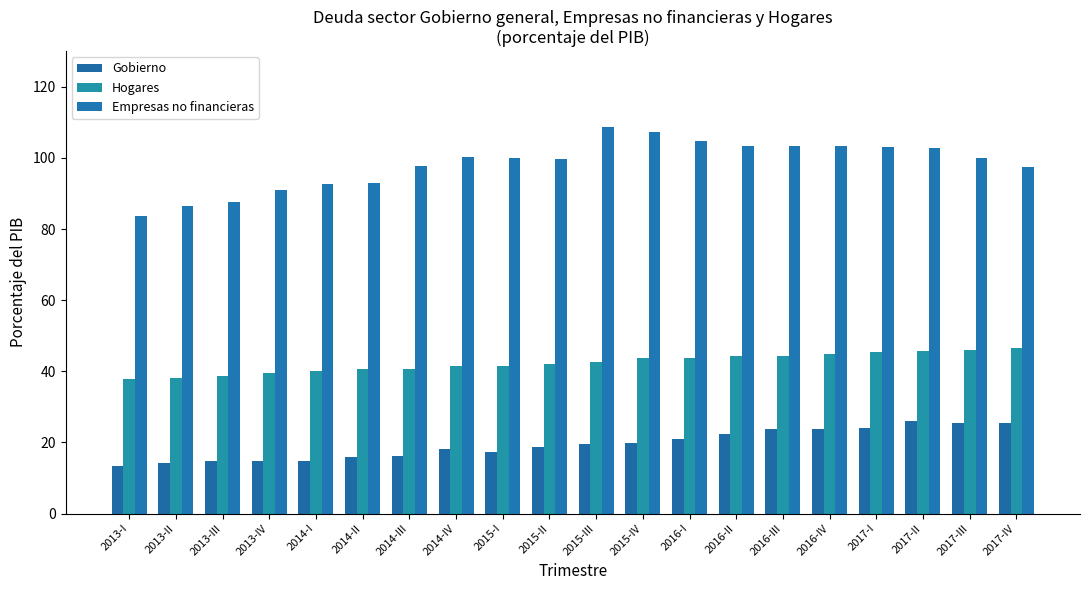

Which label corresponds to the largest value in the chart?

2015-III